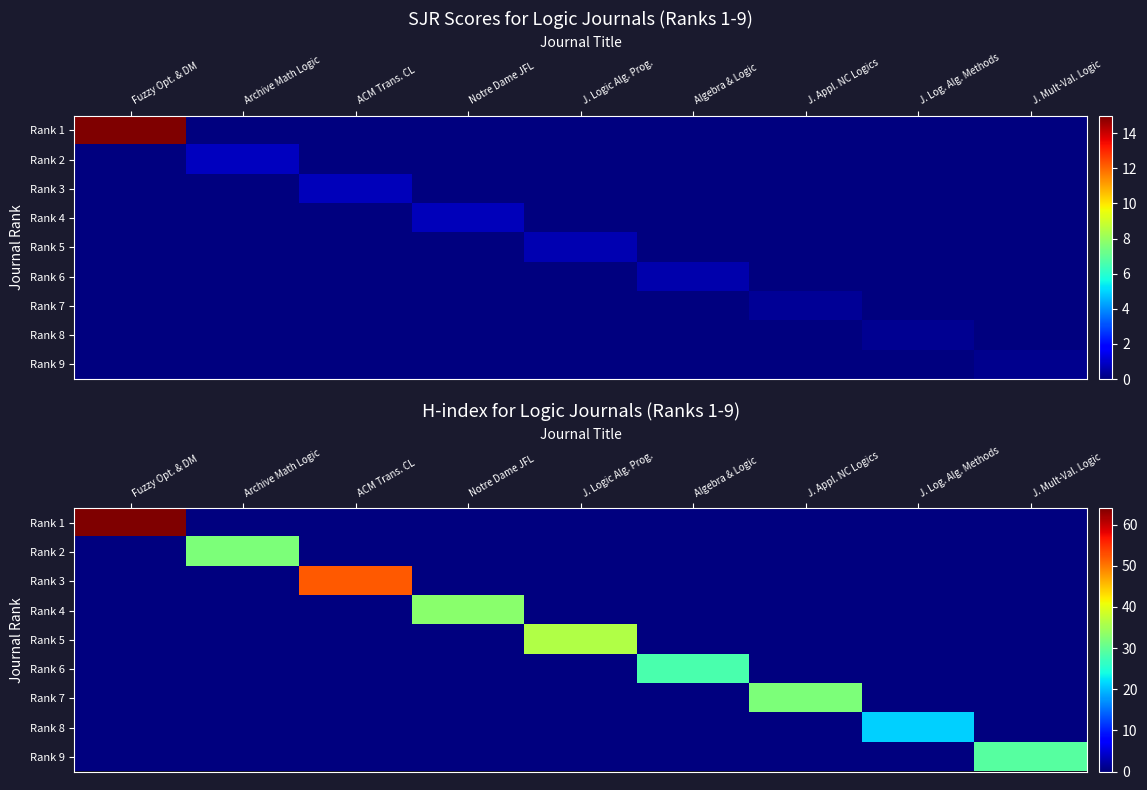

At which category is the sum across all series the highest?

Fuzzy Opt. & DM